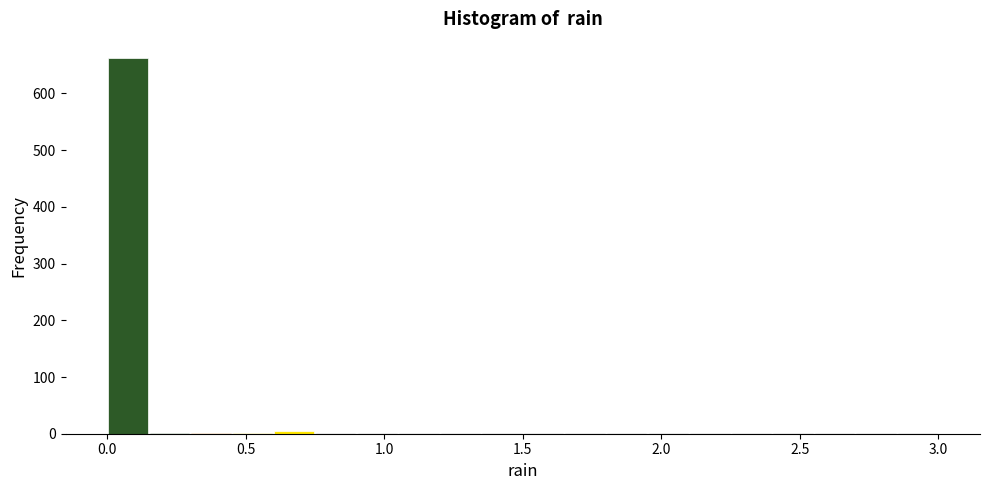

Around what value on the x-axis is the tallest bar? Give the approximate position of its centre, as read against the axis.

0.10